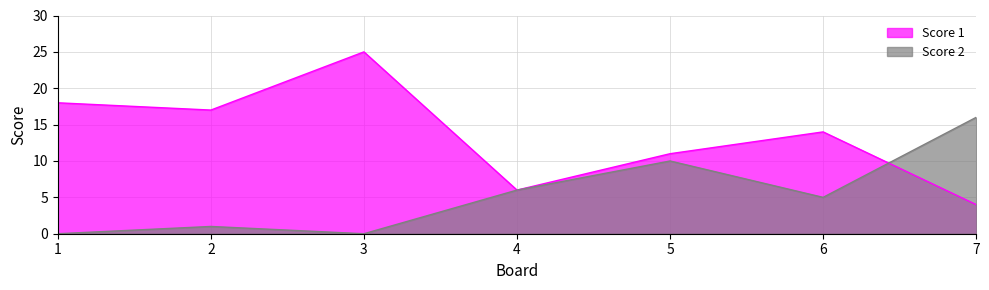

True or false: Score 1 has a value of 25 at 3.

True